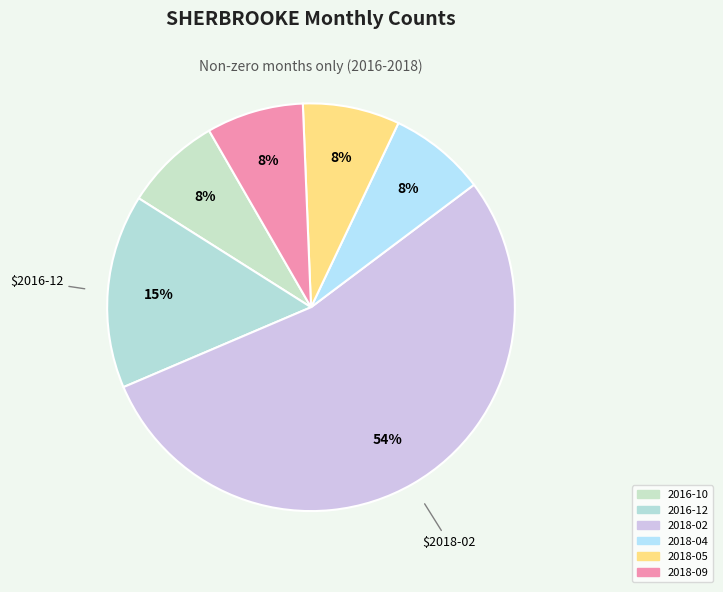

To the nearest percent, what is the average slice percentage?

17%